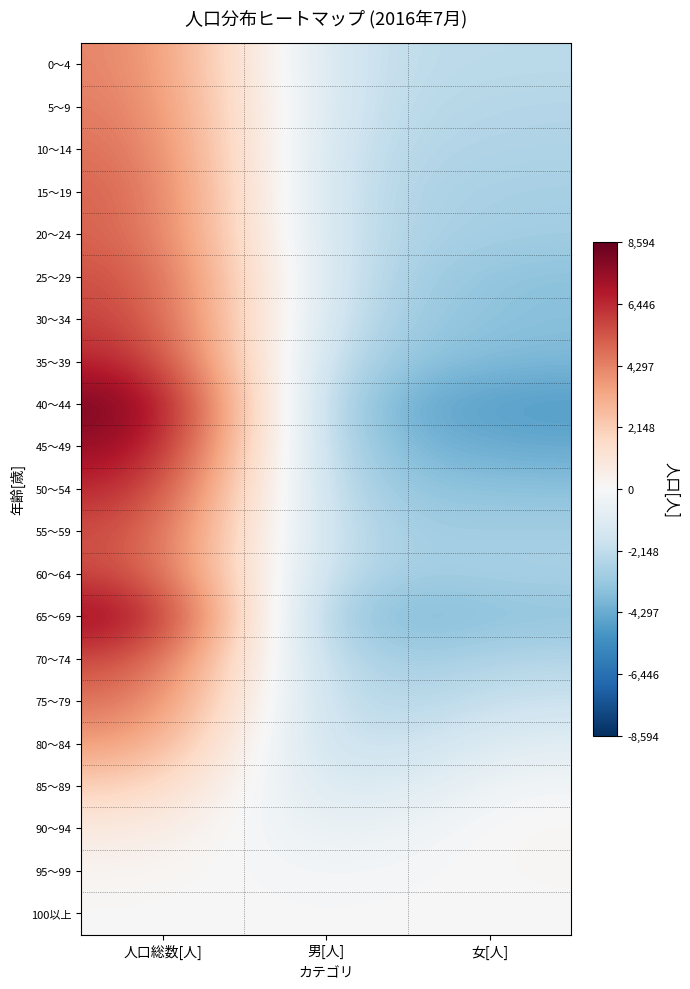

Reading right to left, list all the values displayed in this chart.

0～4: 女[人]=-2293.0	男[人]=-2132.0	人口総数[人]=4425.0
5～9: 女[人]=-2543.0	男[人]=-2081.0	人口総数[人]=4624.0
10～14: 女[人]=-2625.0	男[人]=-2307.0	人口総数[人]=4932.0
15～19: 女[人]=-2896.3	男[人]=-2356.3	人口総数[人]=5252.7
20～24: 女[人]=-2965.0	男[人]=-2333.0	人口総数[人]=5298.0
25～29: 女[人]=-3603.0	男[人]=-2159.0	人口総数[人]=5762.0
30～34: 女[人]=-3647.0	男[人]=-2450.0	人口総数[人]=6097.0
35～39: 女[人]=-3896.7	男[人]=-2969.7	人口総数[人]=6866.3
40～44: 女[人]=-4886.0	男[人]=-3708.0	人口総数[人]=8594.0
45～49: 女[人]=-4382.7	男[人]=-3477.7	人口総数[人]=7860.3
50～54: 女[人]=-3559.7	男[人]=-3196.7	人口総数[人]=6756.3
55～59: 女[人]=-2935.0	男[人]=-2904.0	人口総数[人]=5839.0
60～64: 女[人]=-2754.0	男[人]=-3182.0	人口総数[人]=5936.0
65～69: 女[人]=-3487.0	男[人]=-4331.0	人口総数[人]=7818.0
70～74: 女[人]=-2441.3	男[人]=-3508.3	人口総数[人]=5949.7
75～79: 女[人]=-1828.7	男[人]=-3116.7	人口総数[人]=4945.3
80～84: 女[人]=-922.3	男[人]=-2895.3	人口総数[人]=3817.7
85～89: 女[人]=-152.7	男[人]=-2030.7	人口総数[人]=2183.3
90～94: 女[人]=203.7	男[人]=-1090.3	人口総数[人]=886.7
95～99: 女[人]=118.0	男[人]=-343.0	人口総数[人]=225.0
100以上: 女[人]=23.7	男[人]=-58.3	人口総数[人]=34.7